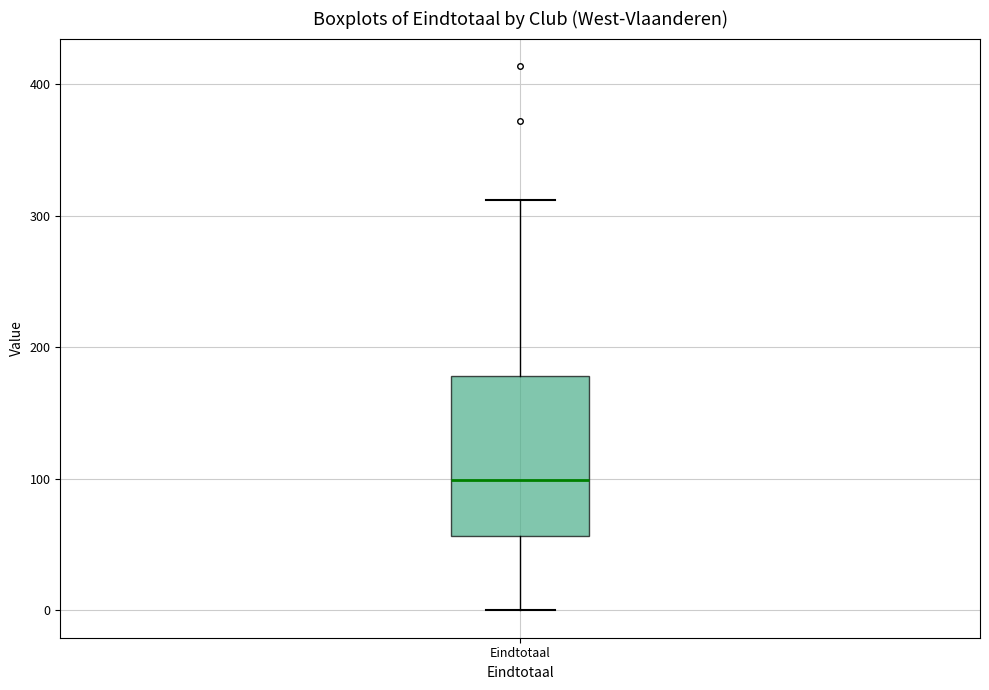

Read this box plot against the y-axis: the position of the median line, the range covered by the box, and the ends of both whiskers. The values are not printed on the chart, so give them approximately, as read against the axis.

median 100, box 60 to 180, whiskers 0 to 310